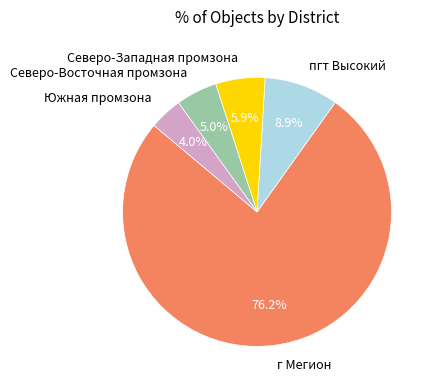

Does any single category account for the majority?

Yes